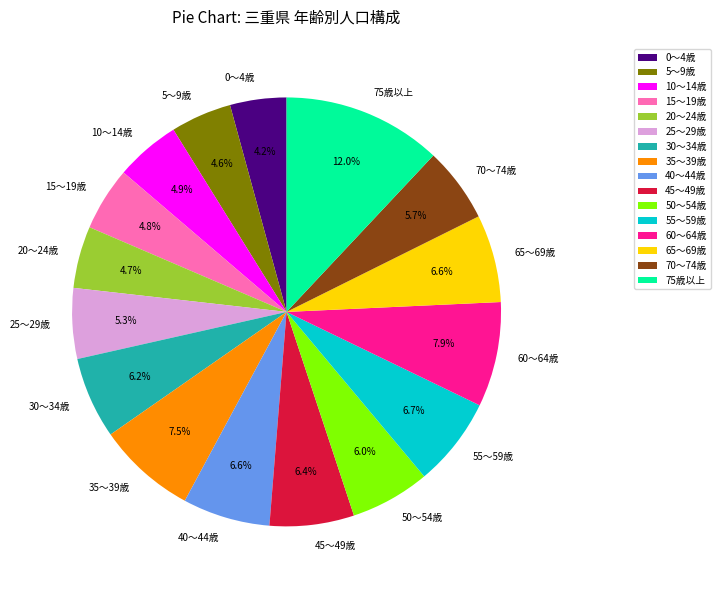

What is the largest slice in the pie chart?

75歳以上